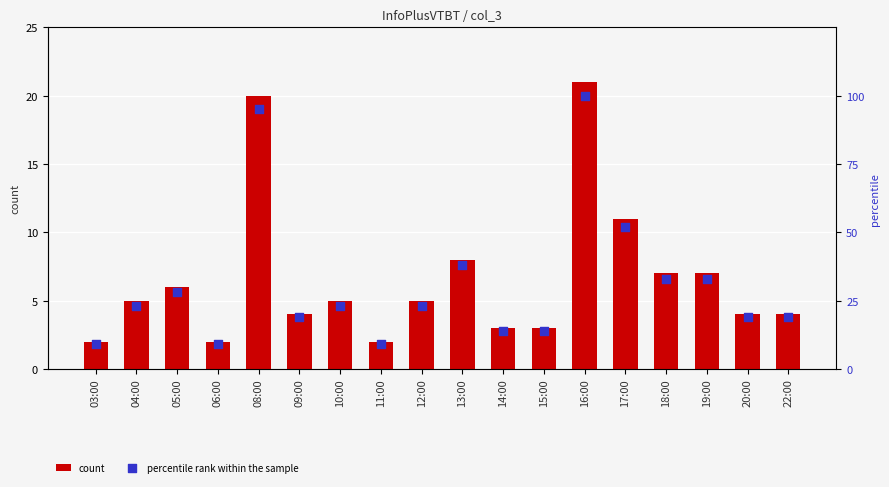

At which category is the sum across all series the highest?

16:00